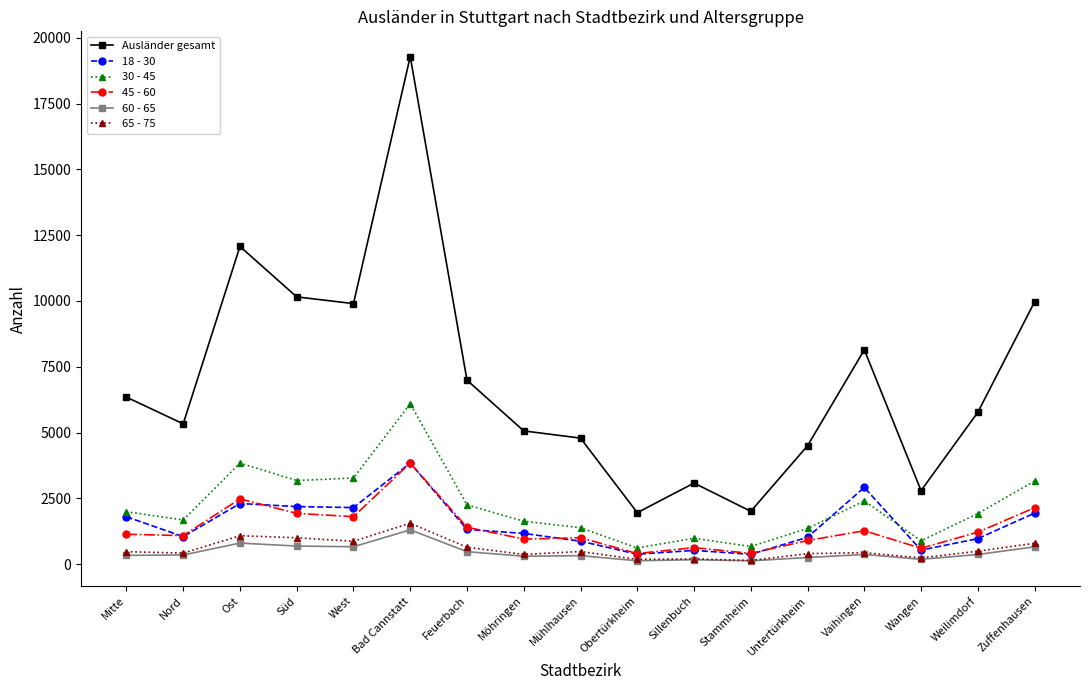

The value of 65 - 75 at Nord is 419. True or false?

True